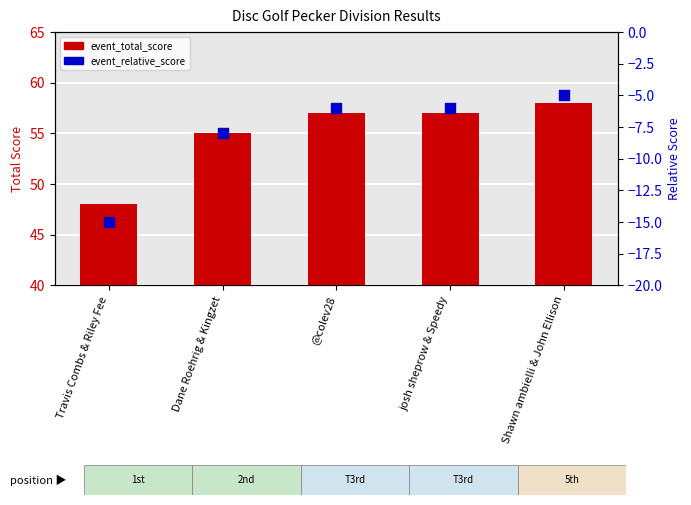

Which series contains the lowest Y value?

event_relative_score